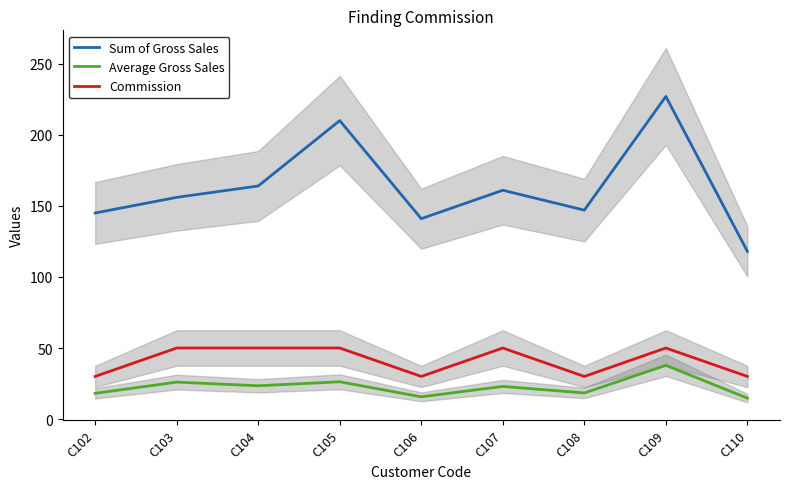

True or false: Commission and Sum of Gross Sales cross at least once.

False